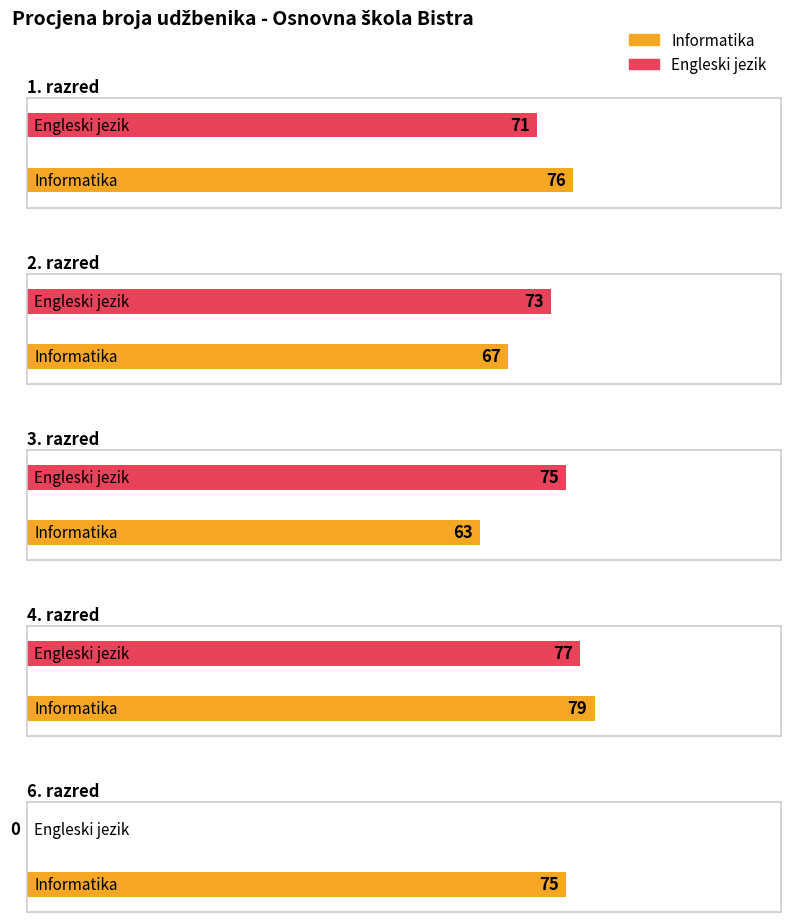

At which label does Engleski jezik first exceed 73?

3. razred